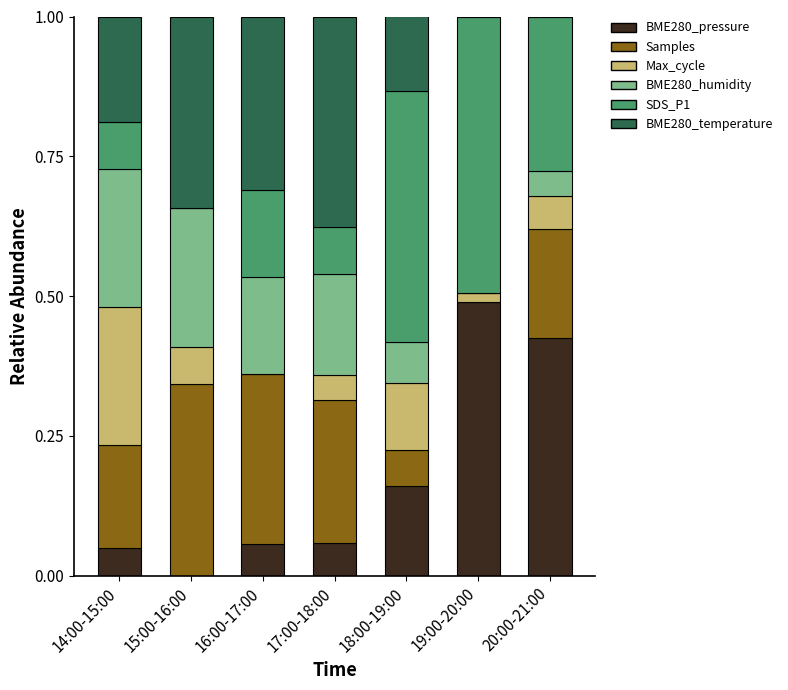

Are the bars grouped side by side (vs. stacked)?

No